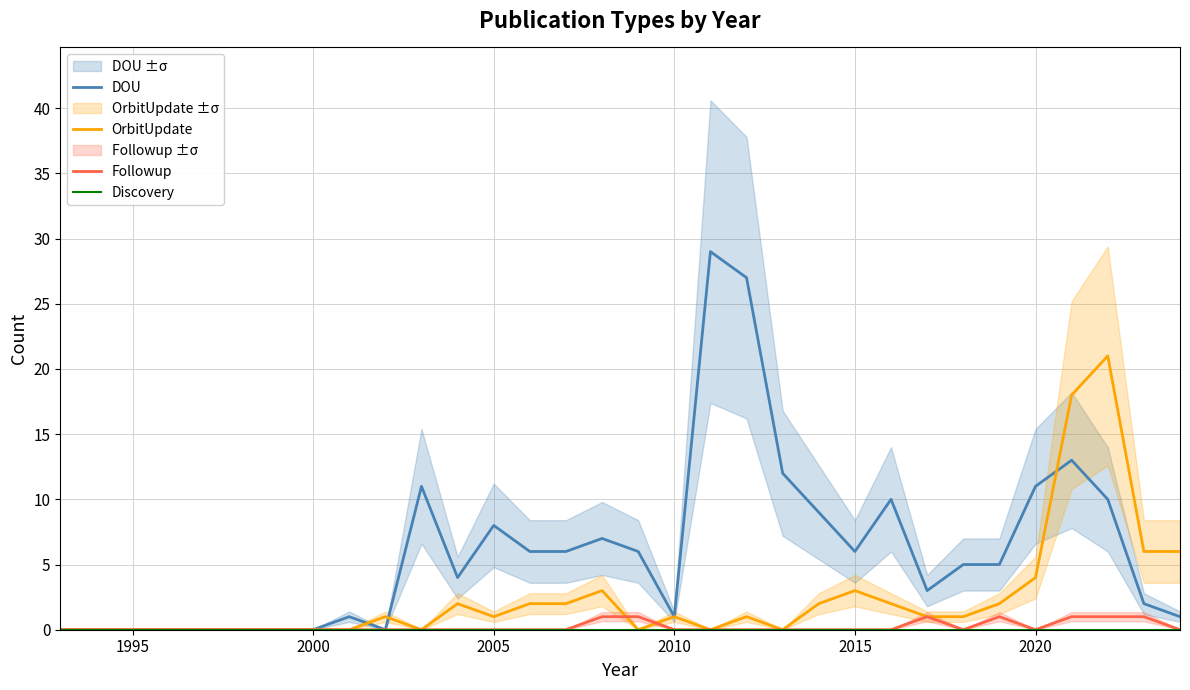

True or false: DOU and Discovery cross at least once.

False